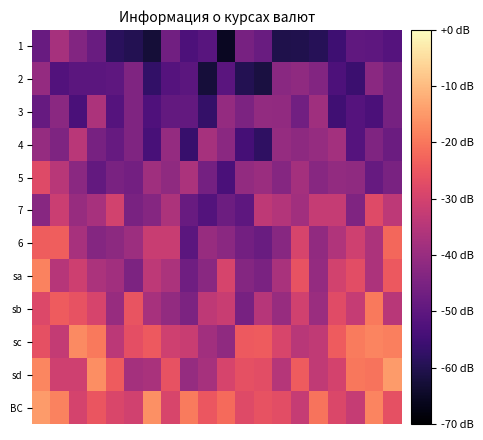

Reading right to left, transcribe all the data shown in this chart.

1: -51.4	-50.0	-49.5	-55.5	-59.2	-60.3	-60.5	-48.0	-45.5	-65.6	-51.0	-52.9	-46.7	-62.9	-59.8	-58.6	-48.0	-43.7	-37.6	-48.1
2: -45.8	-42.2	-56.0	-53.0	-43.6	-41.3	-42.5	-61.6	-59.8	-50.7	-62.4	-50.6	-51.6	-57.4	-44.1	-49.8	-50.3	-50.5	-52.1	-40.7
3: -45.7	-53.1	-51.4	-55.0	-38.7	-46.5	-41.1	-40.8	-44.6	-40.6	-57.0	-49.0	-49.0	-52.5	-44.2	-51.4	-36.4	-53.4	-42.2	-48.4
4: -47.6	-44.1	-51.5	-38.2	-40.3	-41.7	-40.3	-57.9	-54.2	-42.3	-37.7	-56.4	-40.6	-53.6	-44.2	-48.5	-45.5	-34.2	-44.4	-40.3
5: -45.3	-48.6	-41.6	-40.9	-42.7	-37.9	-43.1	-39.5	-40.9	-53.5	-46.0	-36.9	-41.5	-38.8	-46.2	-45.3	-49.2	-42.1	-34.5	-27.9
7: -33.7	-27.8	-44.1	-32.5	-32.3	-38.3	-35.4	-33.5	-50.0	-47.4	-51.8	-48.2	-36.5	-43.0	-45.3	-30.3	-37.4	-40.0	-31.7	-42.8
6: -22.2	-36.5	-30.8	-36.0	-41.3	-29.3	-42.8	-48.0	-46.2	-42.2	-40.2	-50.4	-31.8	-31.9	-39.1	-42.1	-43.2	-37.4	-23.7	-24.0
sa: -24.8	-36.6	-27.0	-30.3	-40.5	-25.9	-37.1	-45.0	-43.3	-29.4	-42.5	-46.9	-36.9	-33.8	-44.8	-38.4	-36.7	-31.1	-34.8	-18.3
sb: -34.7	-19.4	-32.4	-27.4	-39.4	-30.5	-40.2	-34.8	-45.5	-31.8	-33.5	-44.7	-41.0	-37.4	-25.5	-40.0	-29.3	-25.8	-24.3	-28.3
sc: -18.7	-18.0	-19.2	-24.1	-33.2	-34.5	-29.1	-24.1	-24.5	-41.5	-38.3	-31.9	-30.8	-24.4	-26.7	-34.0	-19.6	-17.2	-32.7	-26.3
sd: -14.7	-20.4	-19.9	-30.0	-33.1	-24.1	-35.2	-26.8	-26.3	-29.5	-37.5	-40.4	-26.0	-37.0	-37.9	-24.1	-16.7	-30.7	-30.8	-17.5
ВС: -26.3	-18.0	-32.5	-28.5	-20.4	-32.5	-27.1	-25.9	-27.8	-21.8	-25.1	-19.3	-29.2	-16.2	-30.4	-28.8	-25.3	-29.6	-18.1	-14.7